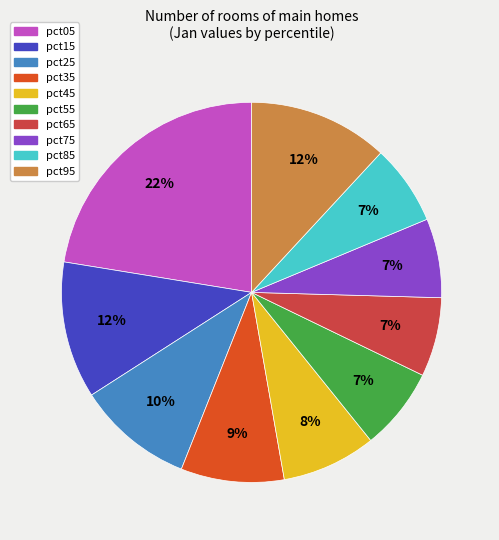

The pct85 slice represents 7% of the pie. True or false?

True